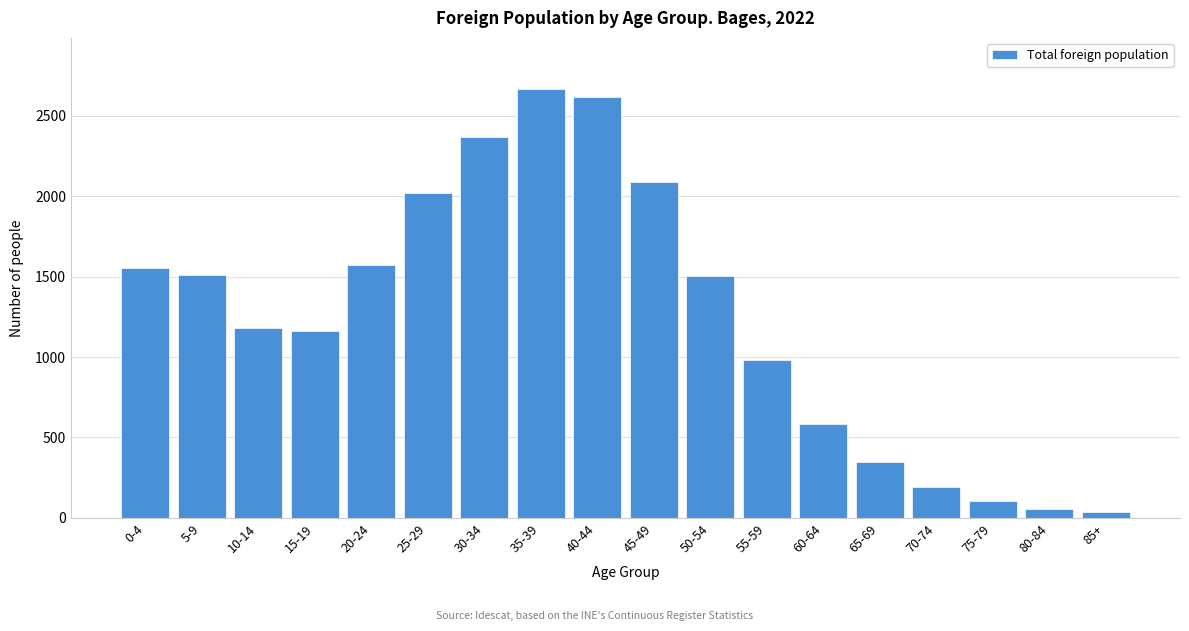

What is the maximum value shown in the chart?

2664